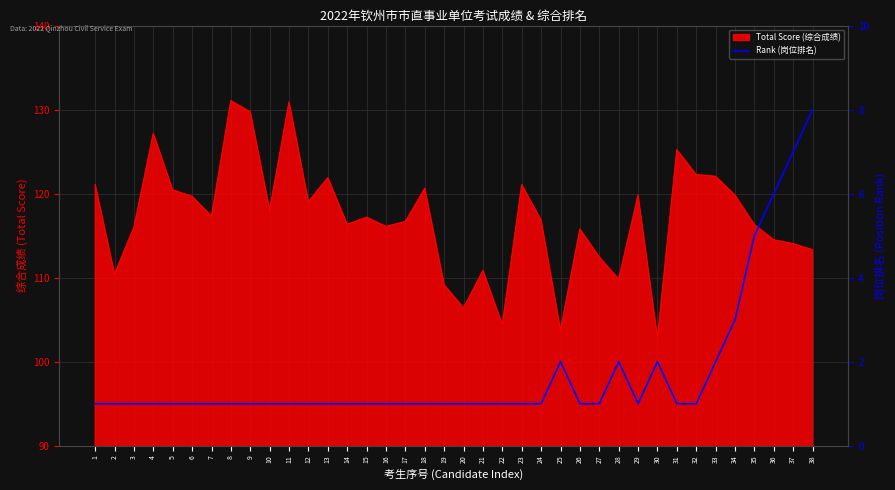

At which label is the value closest to 4?

34